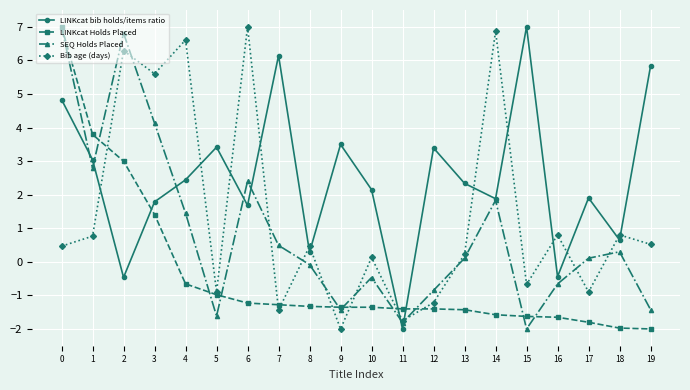

What is the value of the Bib age (days) point at the 3rd from the left?

6.3